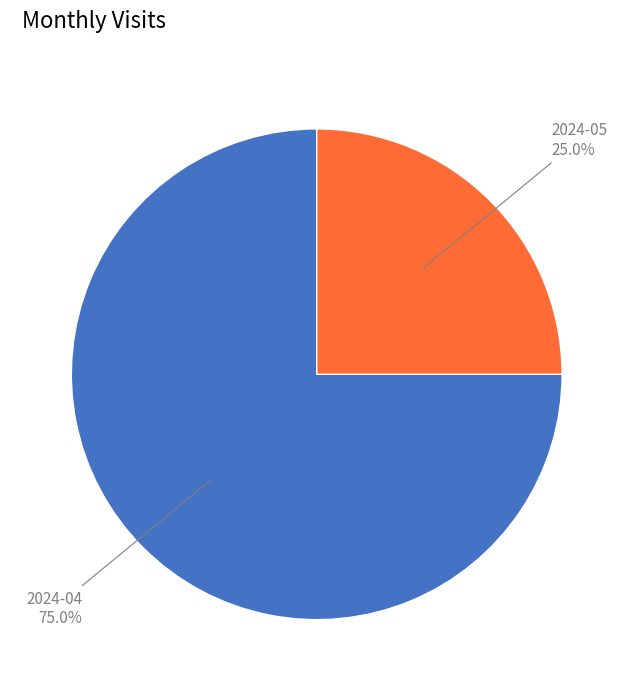

Is there any slice that represents more than half of the pie?

Yes